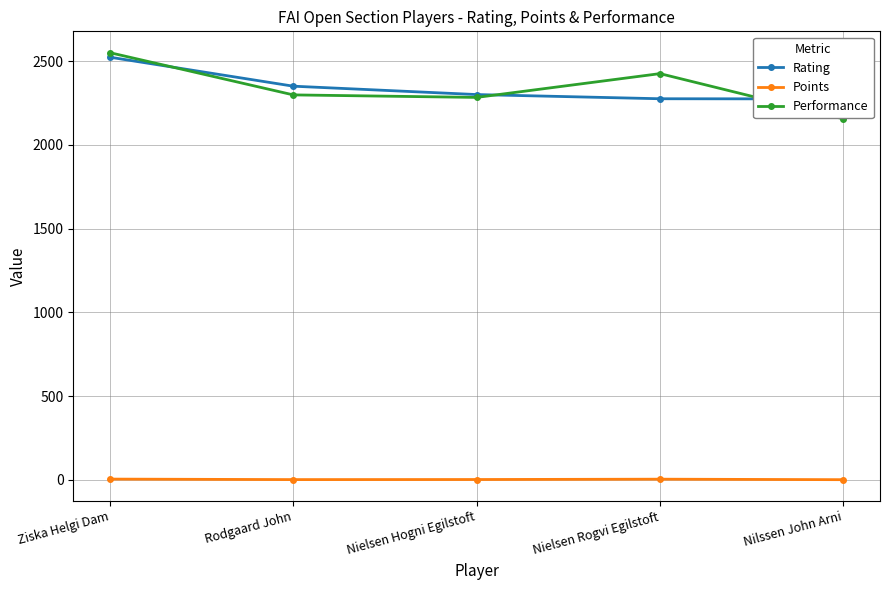

What is the total value across all series at Nielsen Hogni Egilstoft?

4585.0